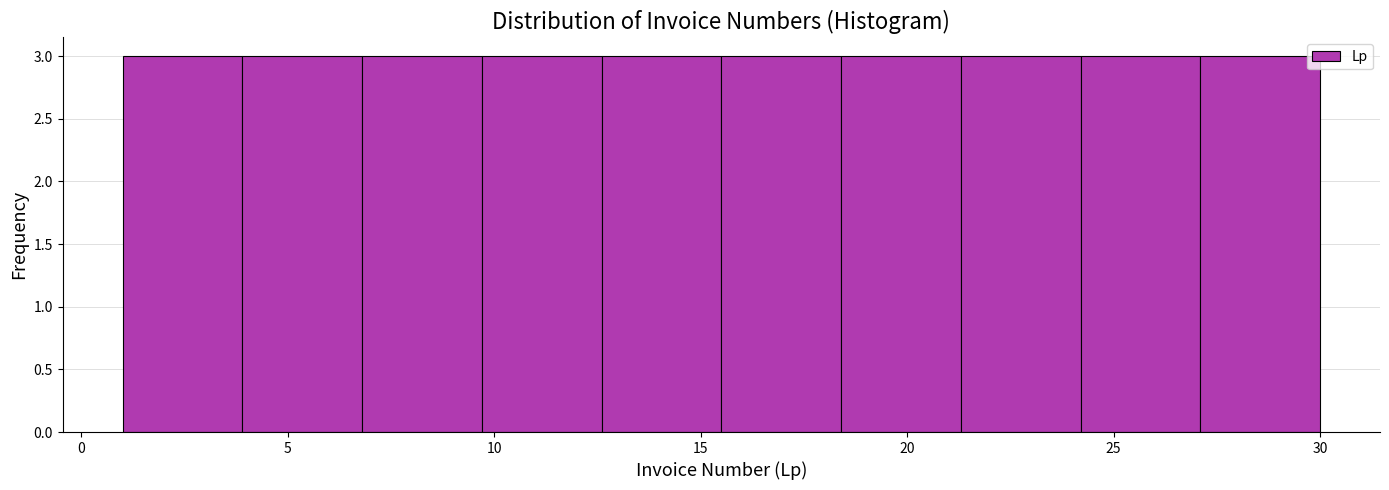

Reading left to right, list every bar in this chart as the range it spans on the x-axis followed by its height. Neither the bar edges nor the heights are printed on the chart, so give them approximately, as read against the axes.

1.0 to 3.9: 3
3.9 to 6.8: 3
6.8 to 9.7: 3
9.7 to 12.6: 3
12.6 to 15.5: 3
15.5 to 18.4: 3
18.4 to 21.3: 3
21.3 to 24.2: 3
24.2 to 27.1: 3
27.1 to 30.0: 3